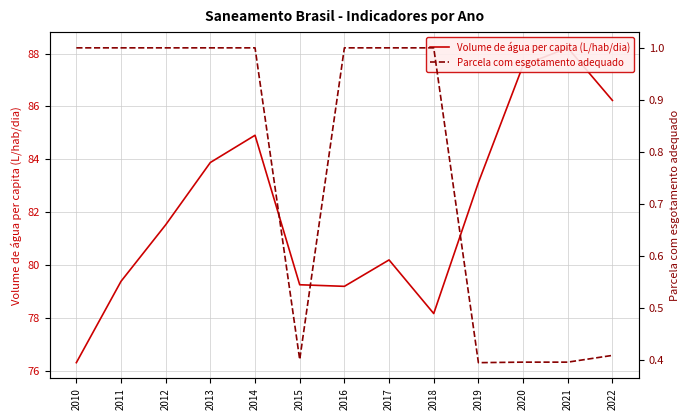

True or false: Parcela com esgotamento adequado and Volume de água per capita (L/hab/dia) cross at least once.

False